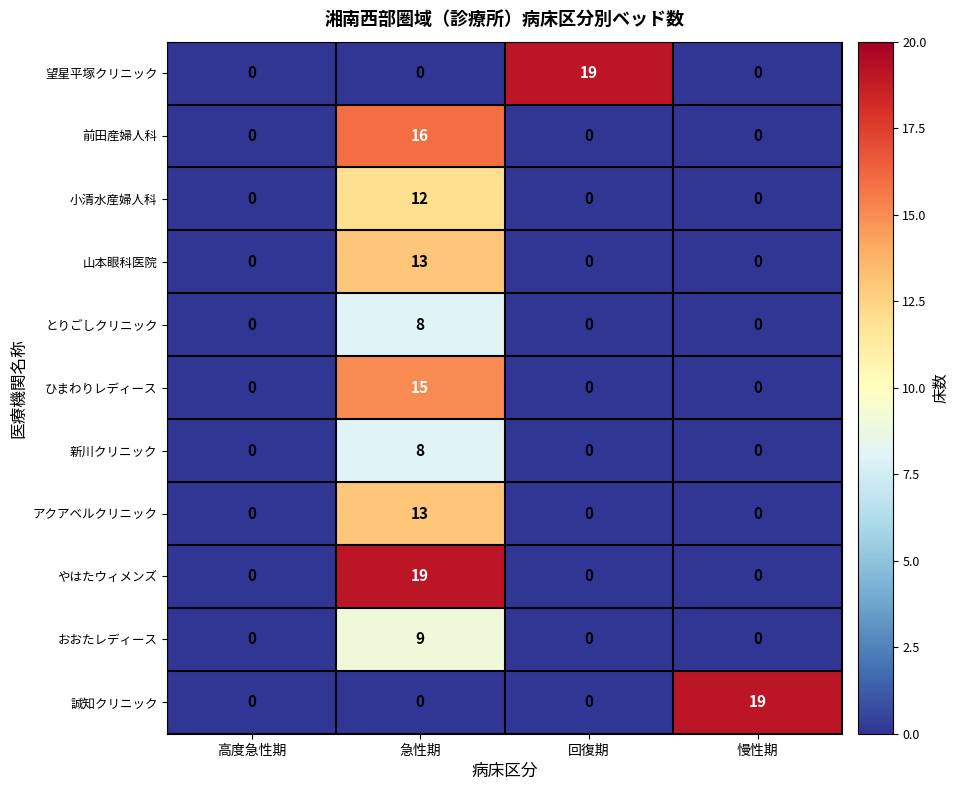

The value of ひまわりレディース at 慢性期 is 0. True or false?

True